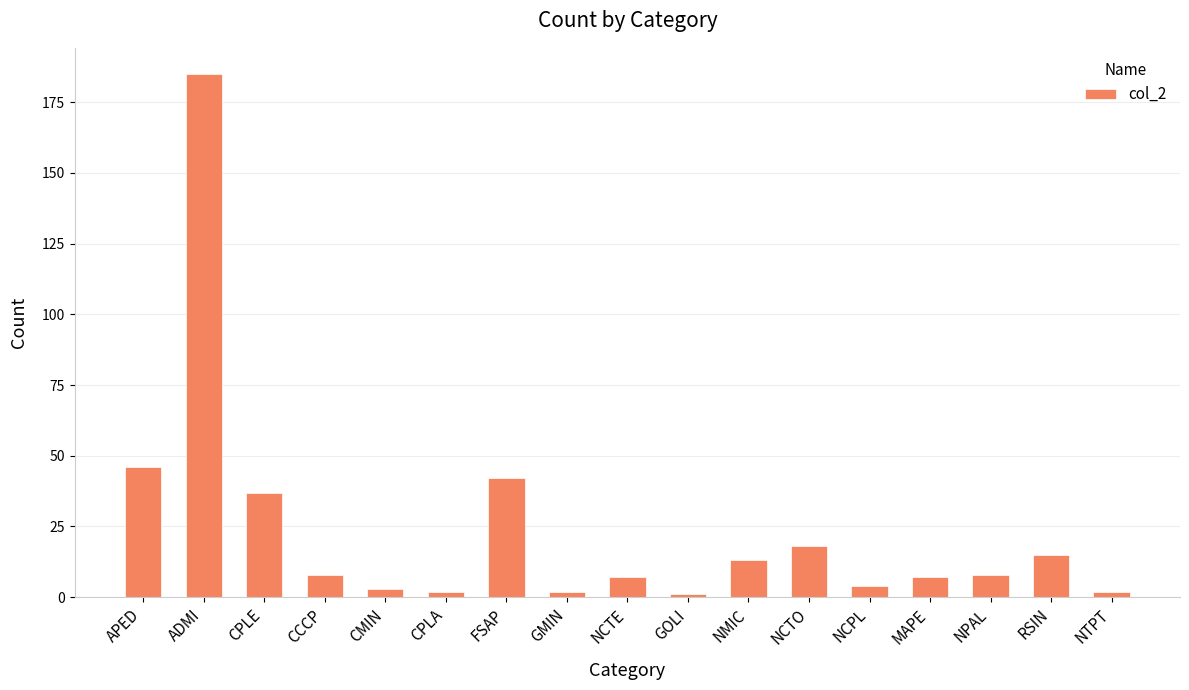

Reading right to left, transcribe all the data shown in this chart.

NTPT=2	RSIN=15	NPAL=8	MAPE=7	NCPL=4	NCTO=18	NMIC=13	GOLI=1	NCTE=7	GMIN=2	FSAP=42	CPLA=2	CMIN=3	CCCP=8	CPLE=37	ADMI=185	APED=46